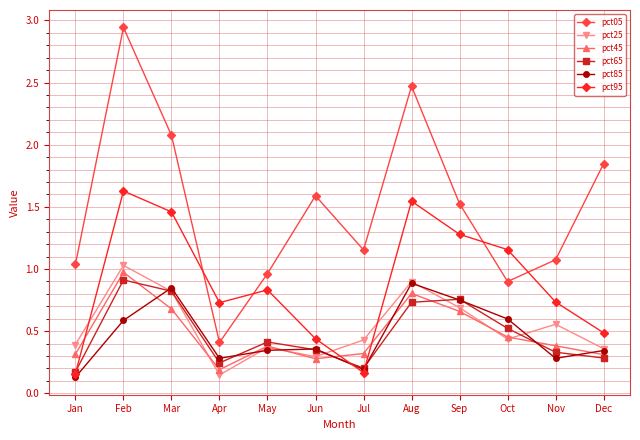

Which series has the widest spread of values?

pct05